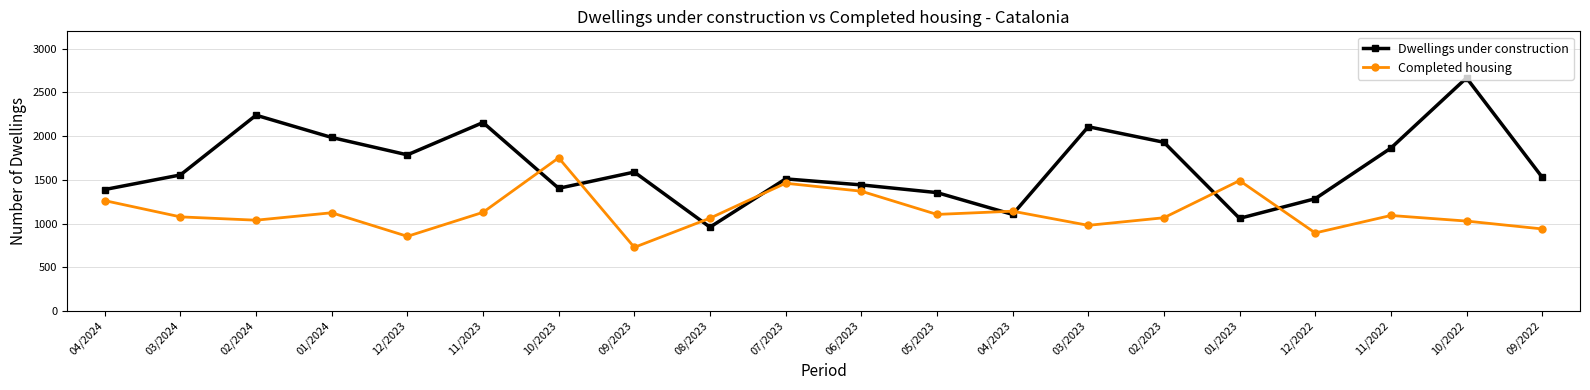

At how many categories does at least one series exceed 2608?

1